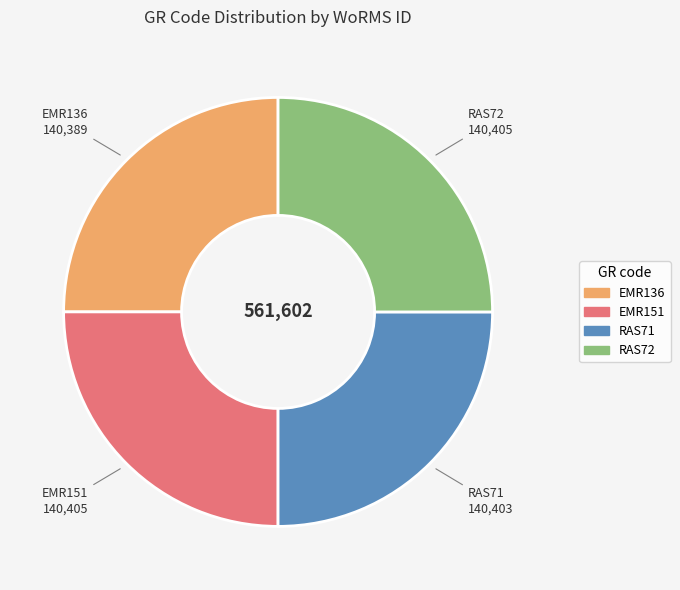

Is there a majority slice in this chart?

No